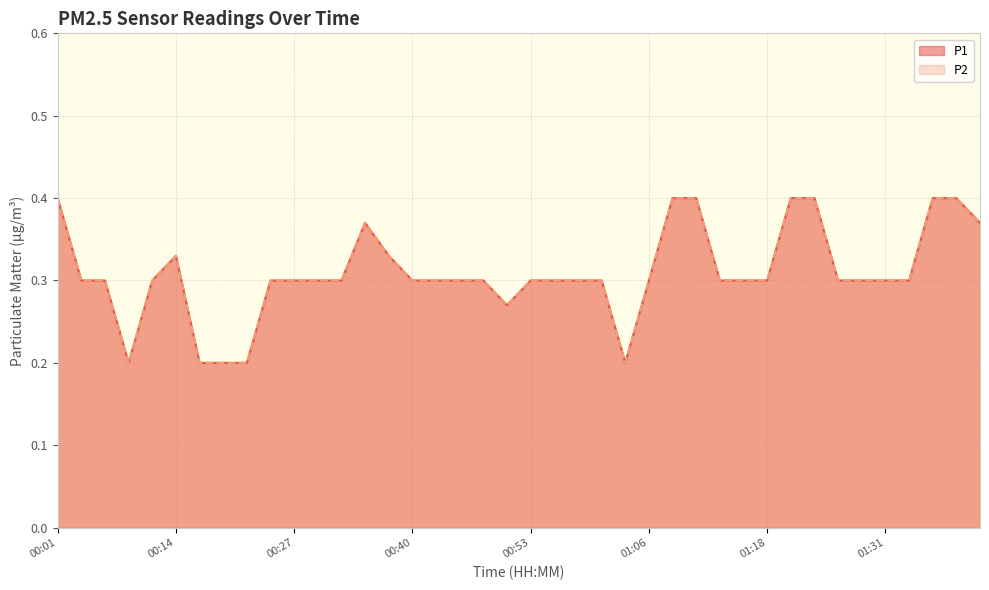

At 00:32, list the series in order from smallest to largest.

P1, P2